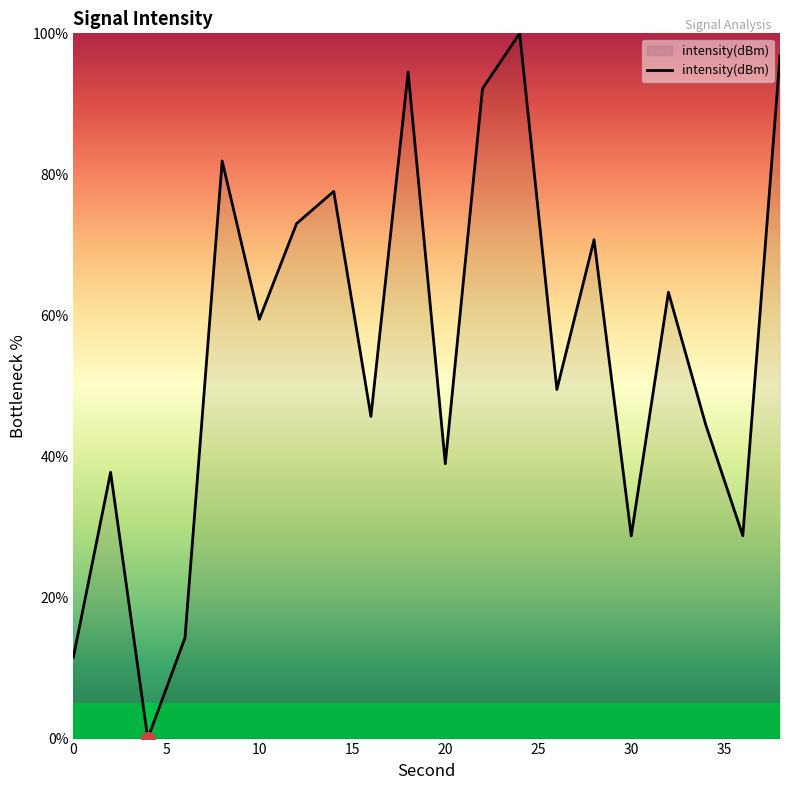

What is the greatest value displayed?

100.0